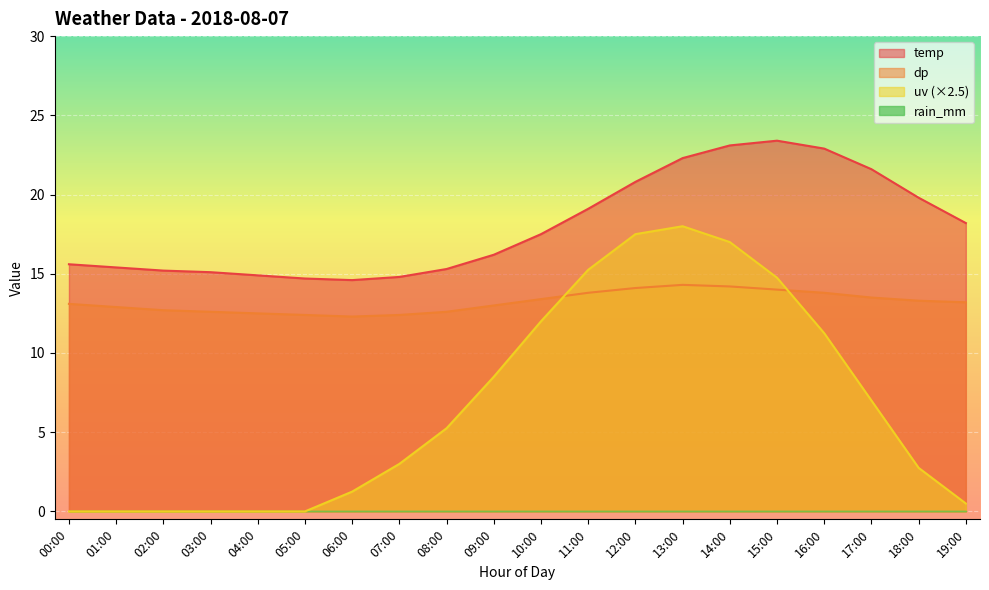

Which series changed the most between 07:00 and 14:00?

uv (×2.5)